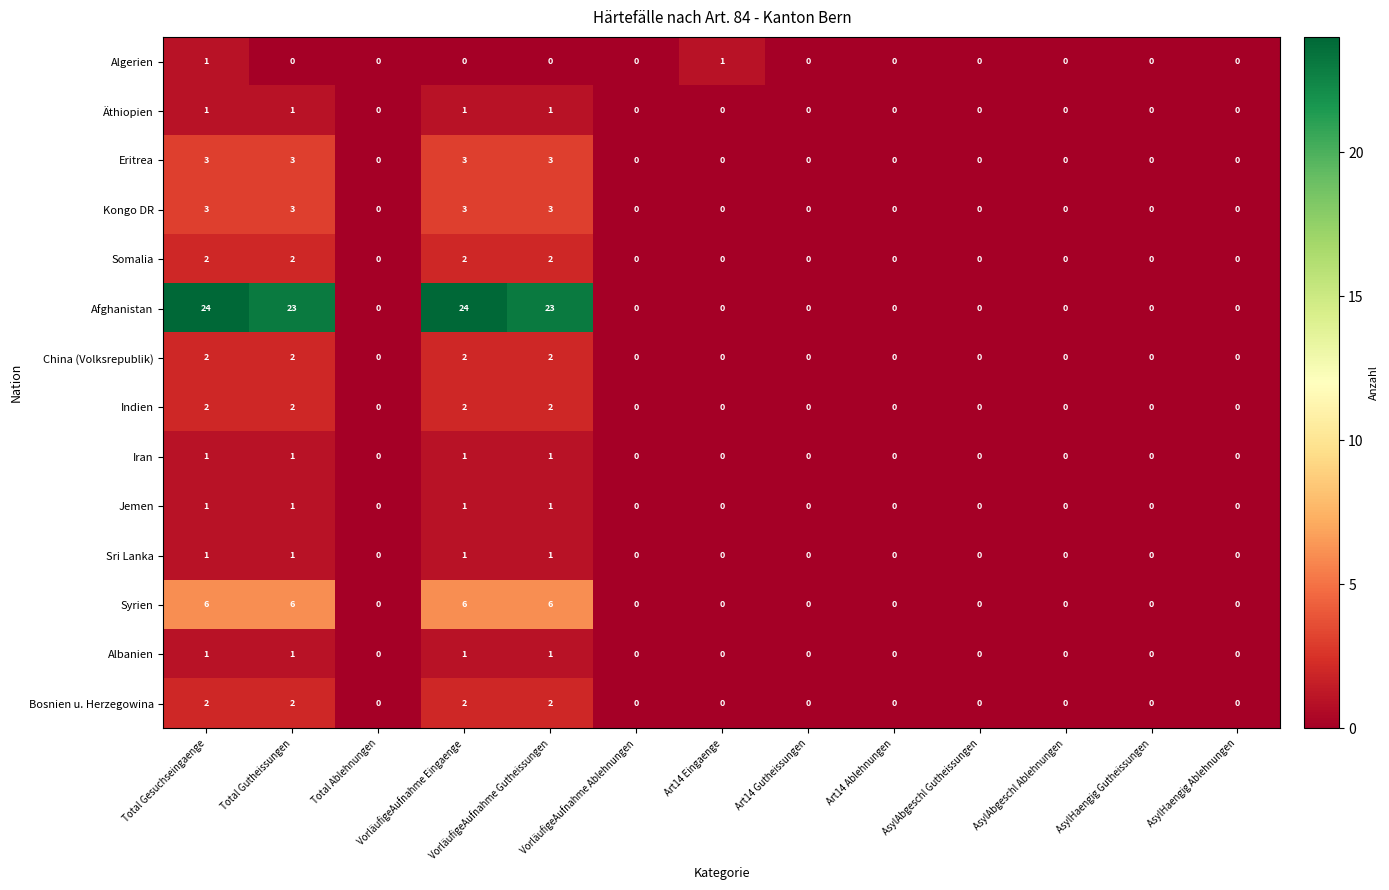

How many values in Somalia are above zero?

4